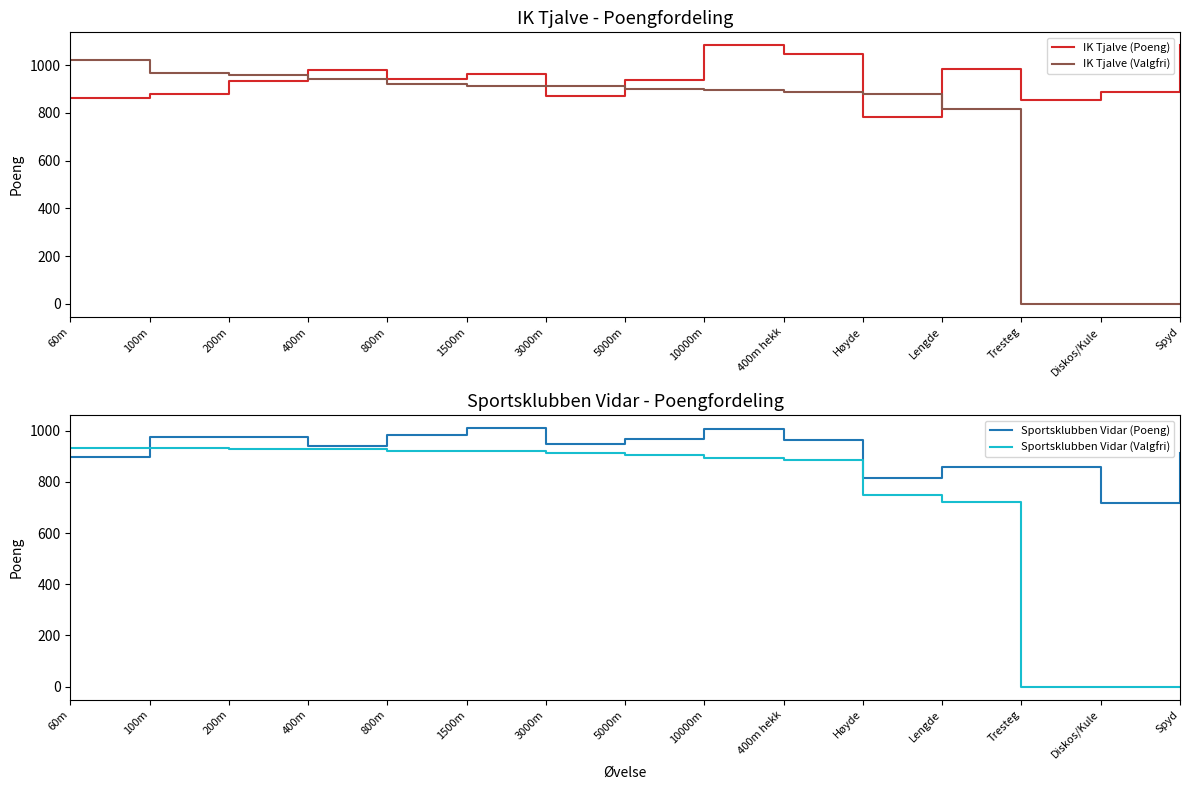

What is the label of the 2nd point from the left?

100m